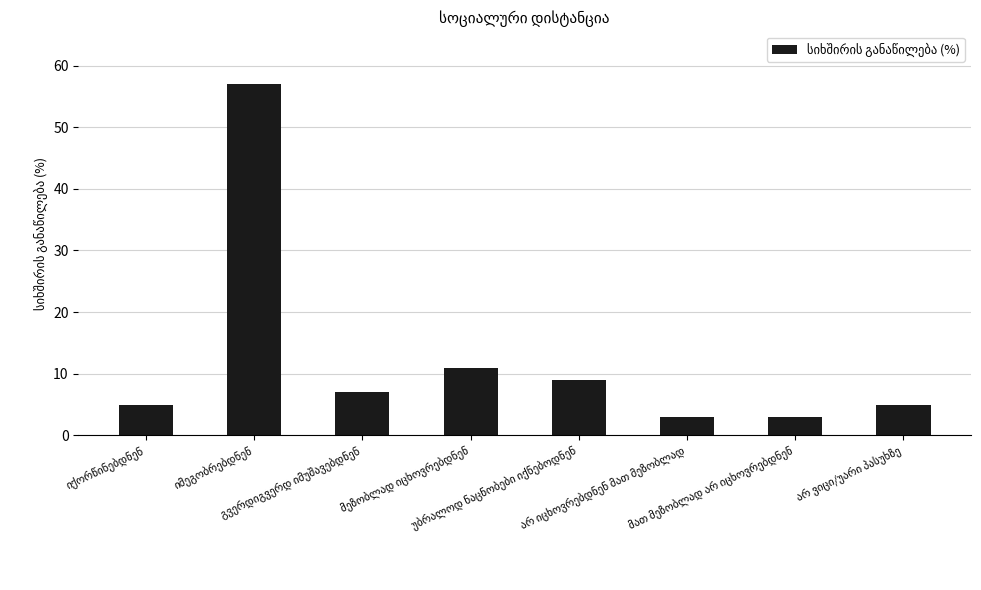

Does the chart contain stacked bars?

No